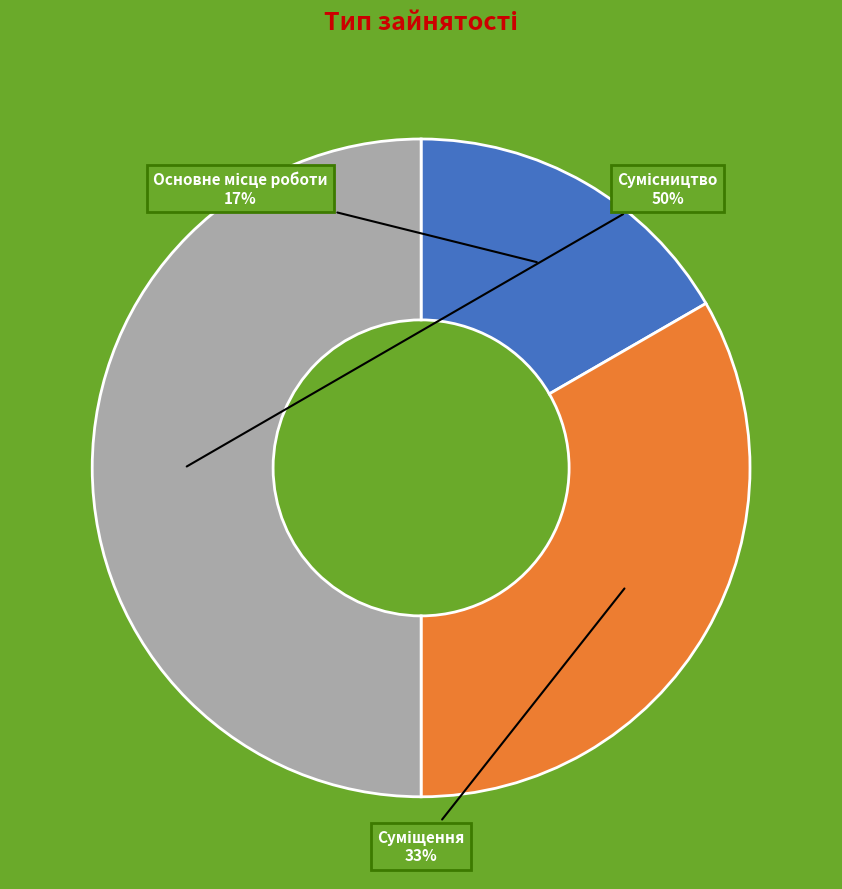

To the nearest percent, what is the average slice percentage?

33%